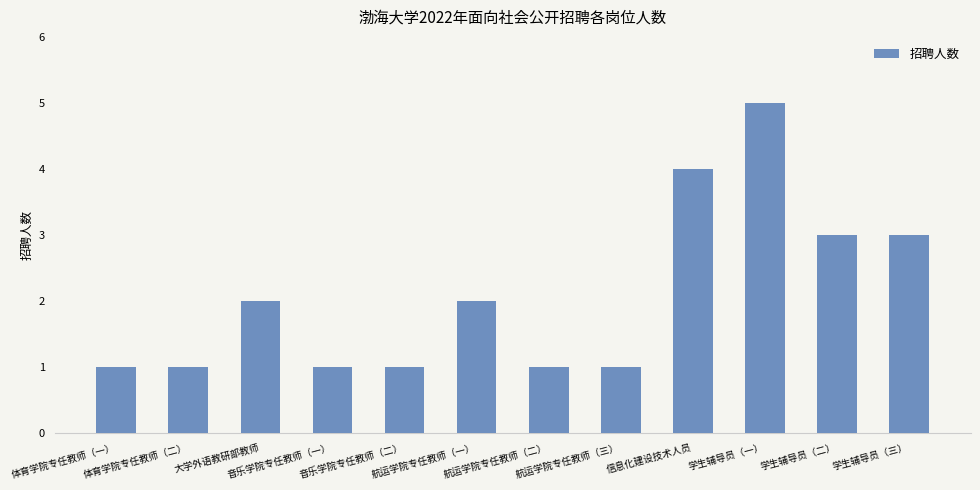

What is the ratio of the value at 音乐学院专任教师（二） to the value at 体育学院专任教师（一）?

1.0